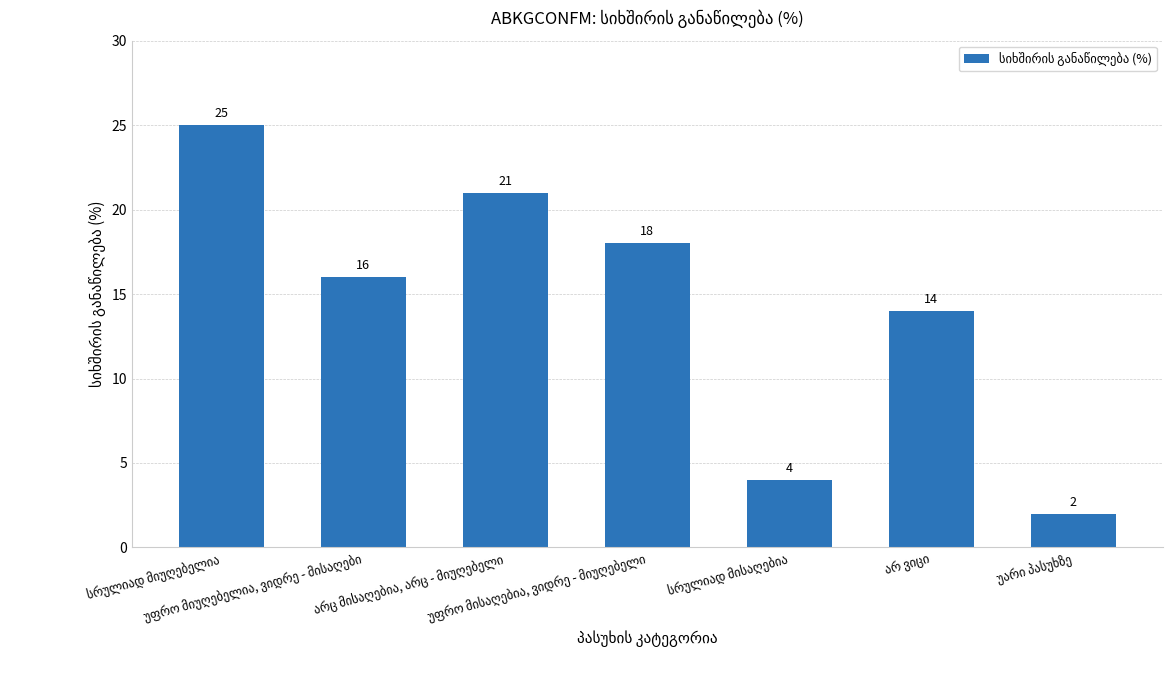

What is the sum of all values?

100